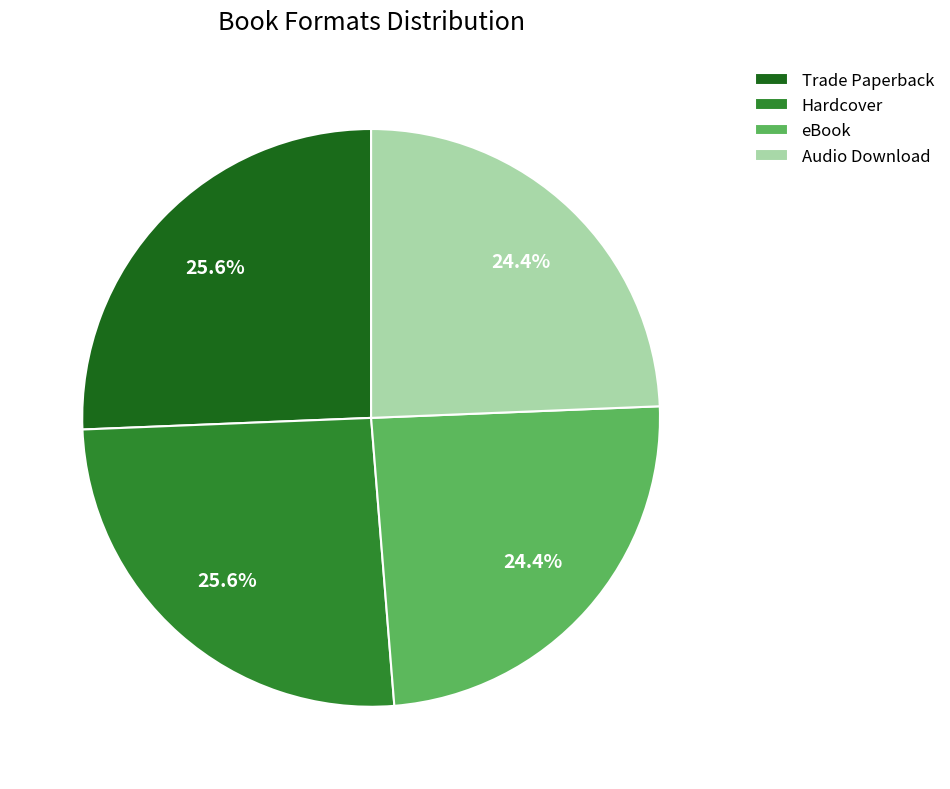

Is it true that eBook is 15% of the pie?

False